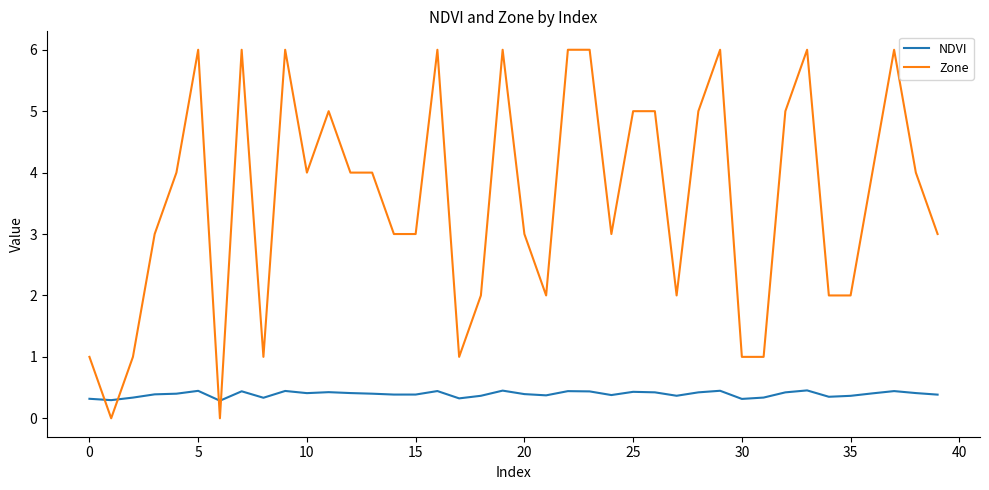

At how many categories does at least one series exceed 0?

40